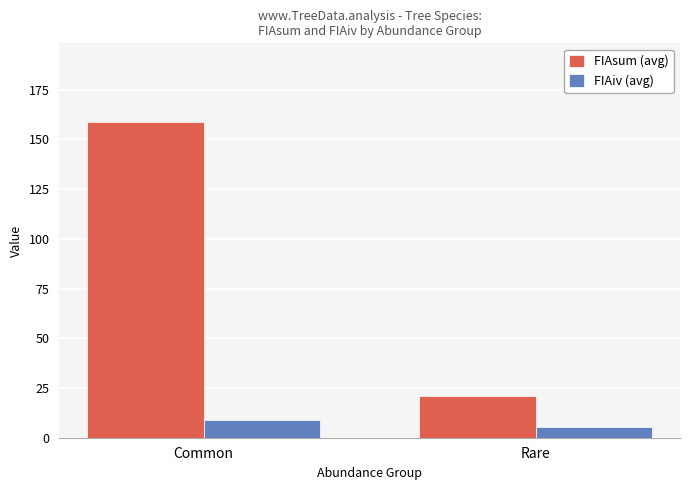

What is the label of the 1st bar from the left?

Common